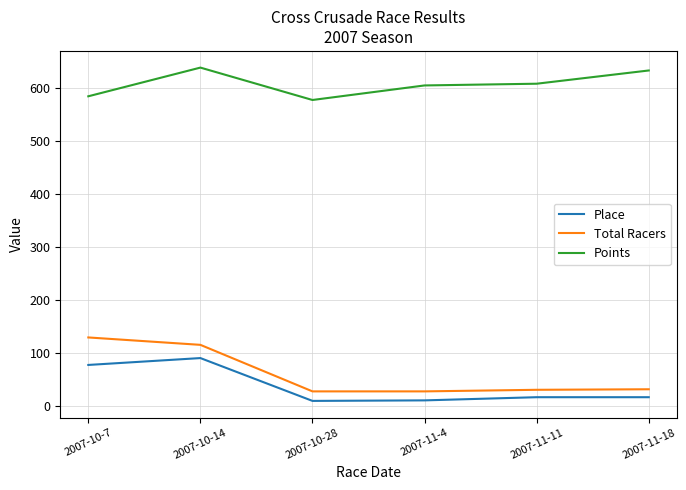

What position from the right is 2007-10-14?

5